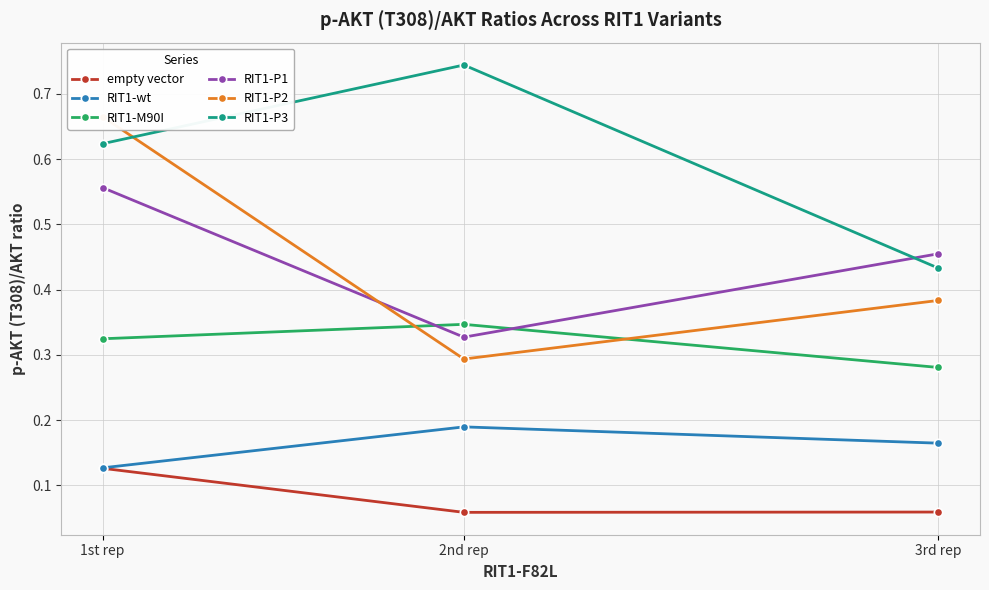

What is the lowest value of the RIT1-wt series?

0.1